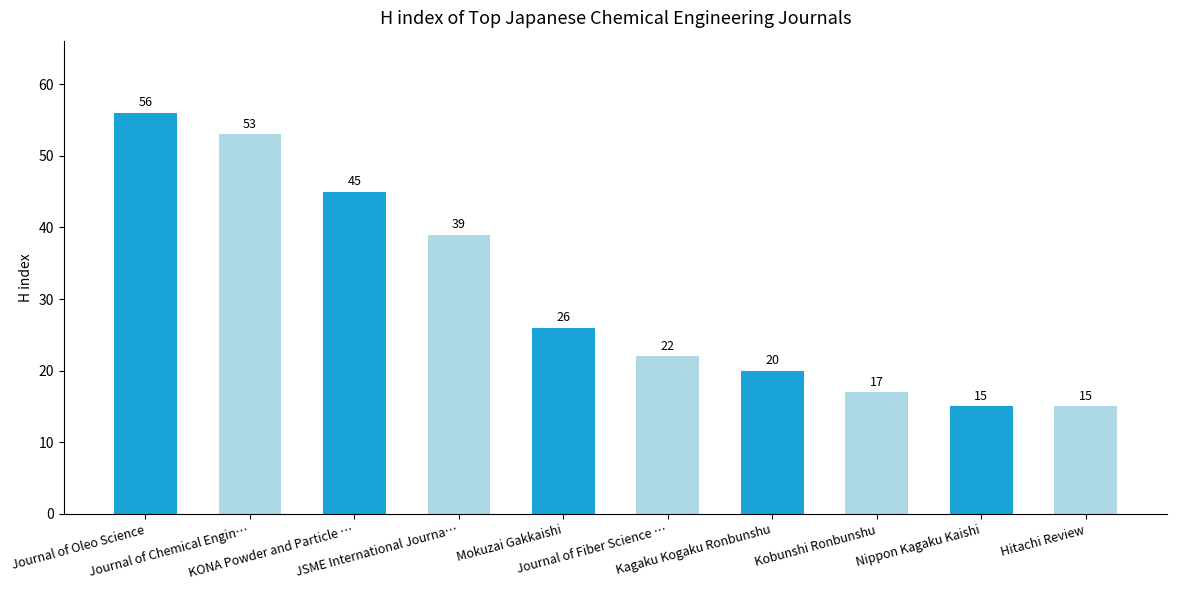

Reading left to right, extract all data points from this chart.

56	53	45	39	26	22	20	17	15	15